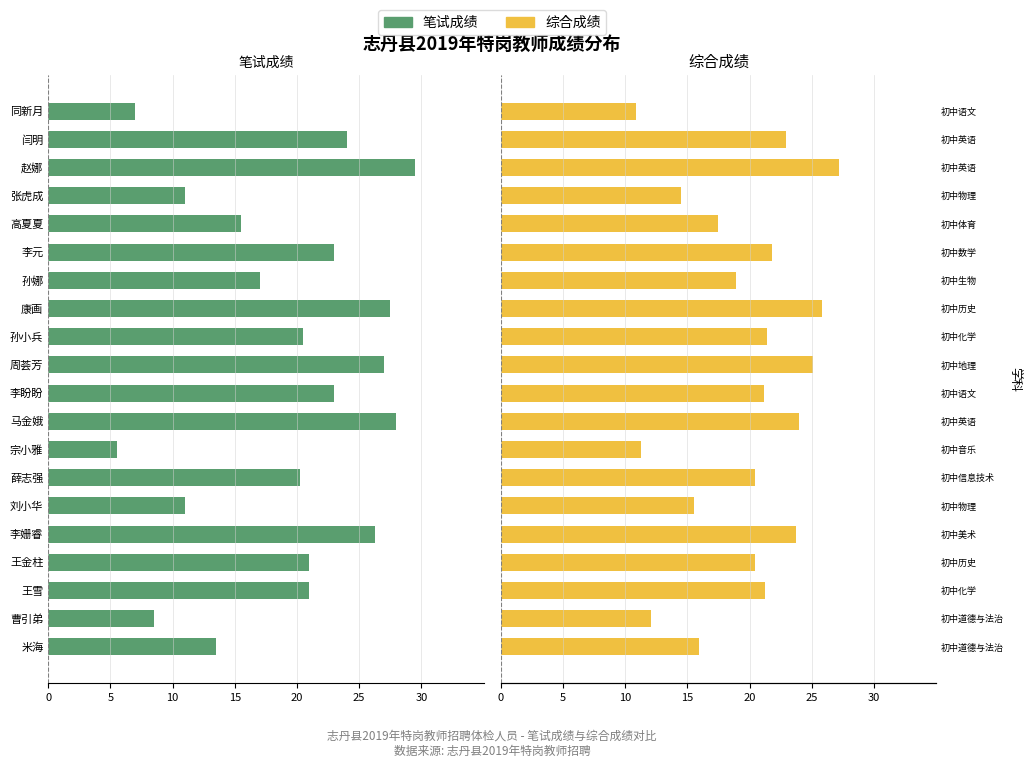

Which series changed the most between 曹引弟 and 刘小华?

综合成绩